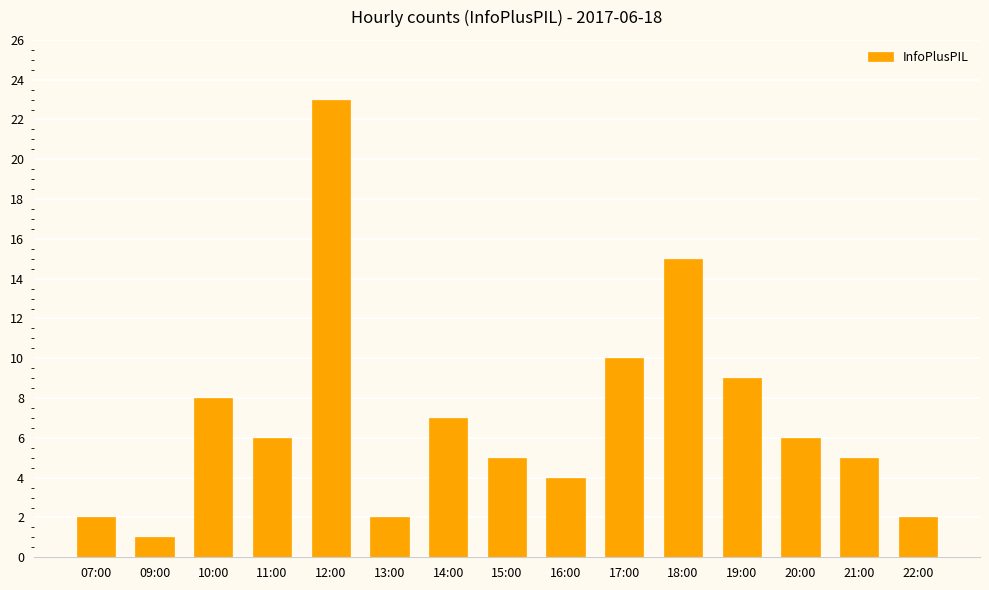

What is the average value?

7